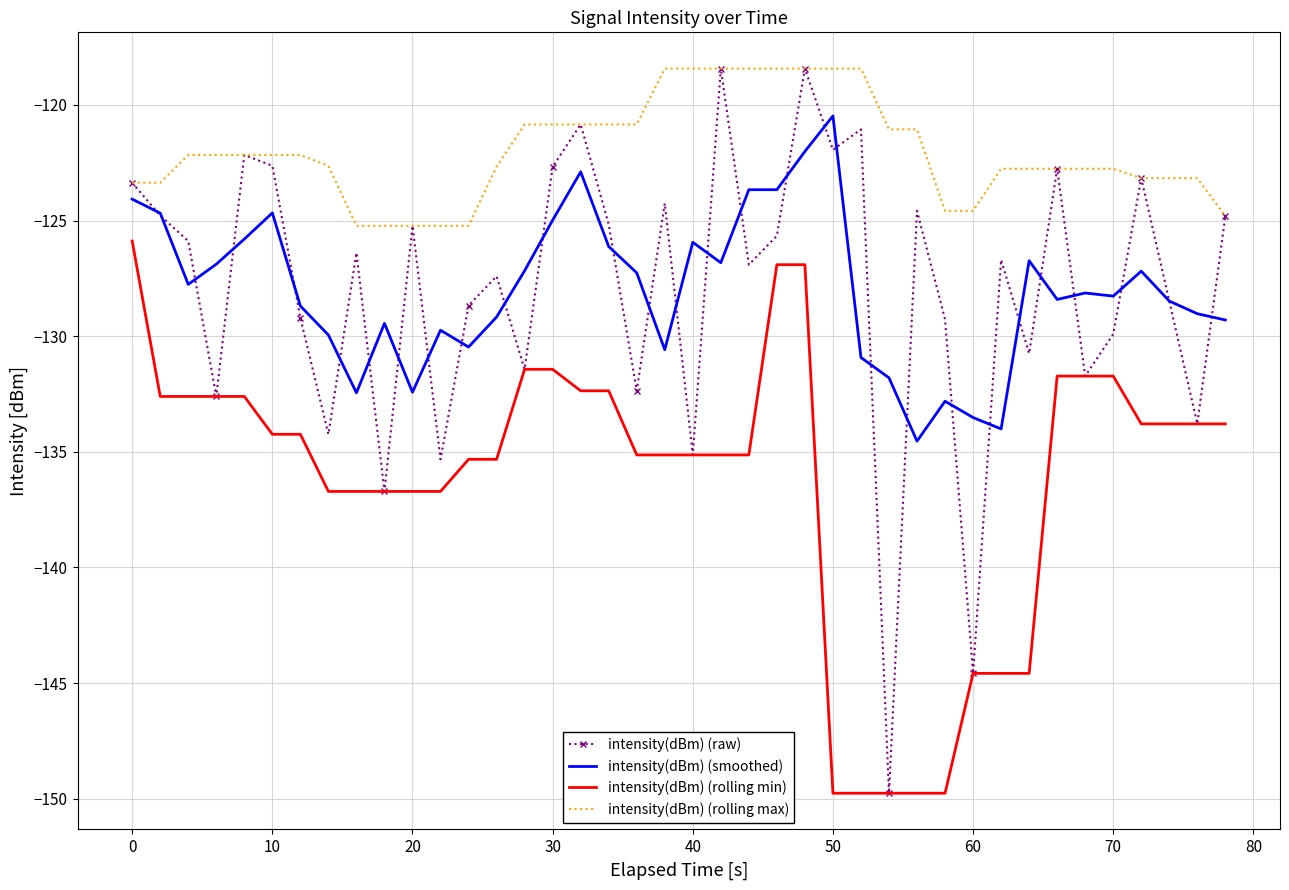

True or false: intensity(dBm) (rolling min) and intensity(dBm) (rolling max) intersect in this chart.

False